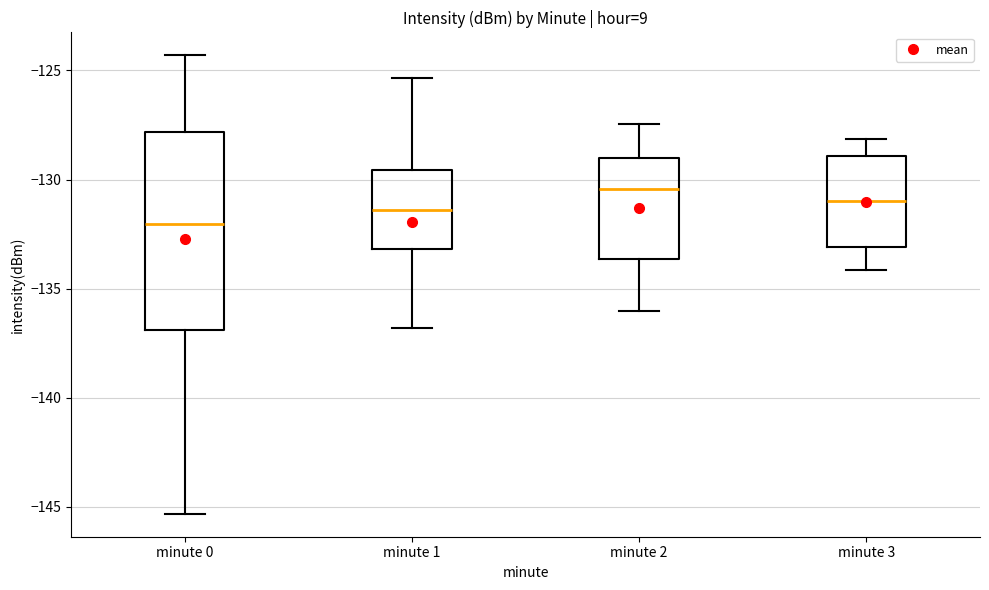

Reading left to right, read every box against the y-axis: the position of its median line, the range the box covers, and the ends of its whiskers. The values are not printed on the chart, so give them approximately, as read against the axis.

minute 0: median -132.0, box -137.0 to -128.0, whiskers -145.5 to -124.5
minute 1: median -131.5, box -133.0 to -129.5, whiskers -137.0 to -125.5
minute 2: median -130.5, box -133.5 to -129.0, whiskers -136.0 to -127.5
minute 3: median -131.0, box -133.0 to -129.0, whiskers -134.0 to -128.0